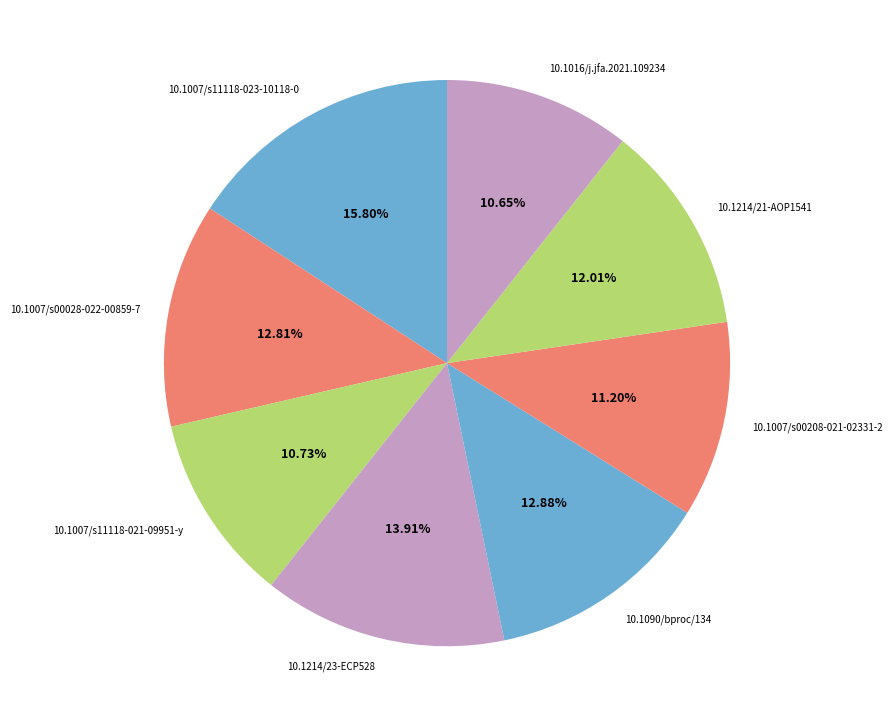

The 10.1214/21-AOP1541 slice represents 21% of the pie. True or false?

False